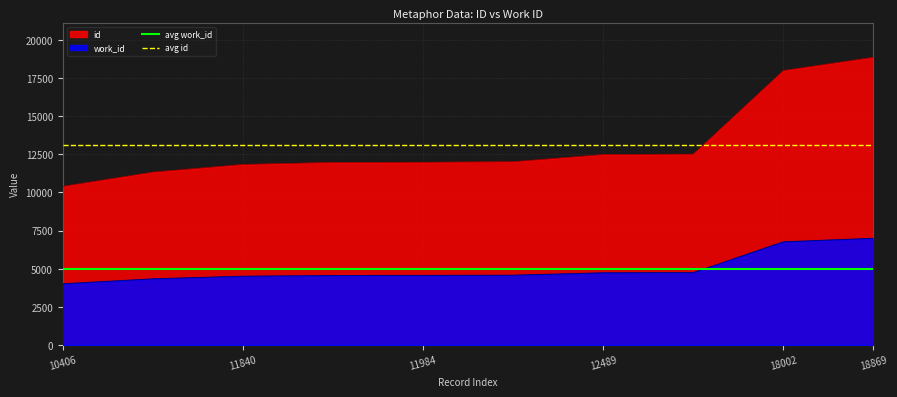

What is the sum of all avg id values?

26287.2